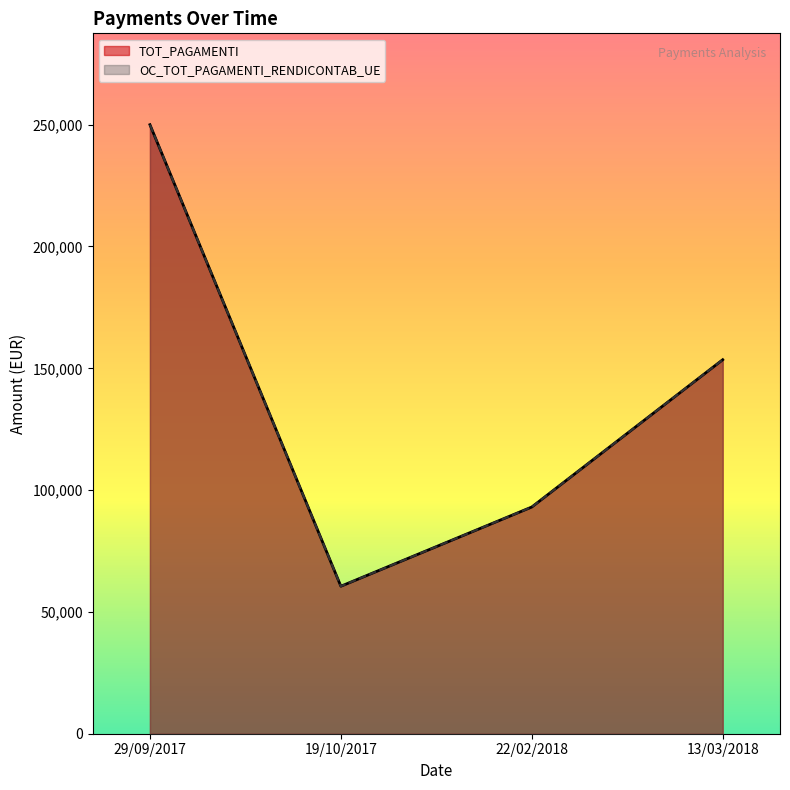

At which category is the sum across all series the highest?

29/09/2017